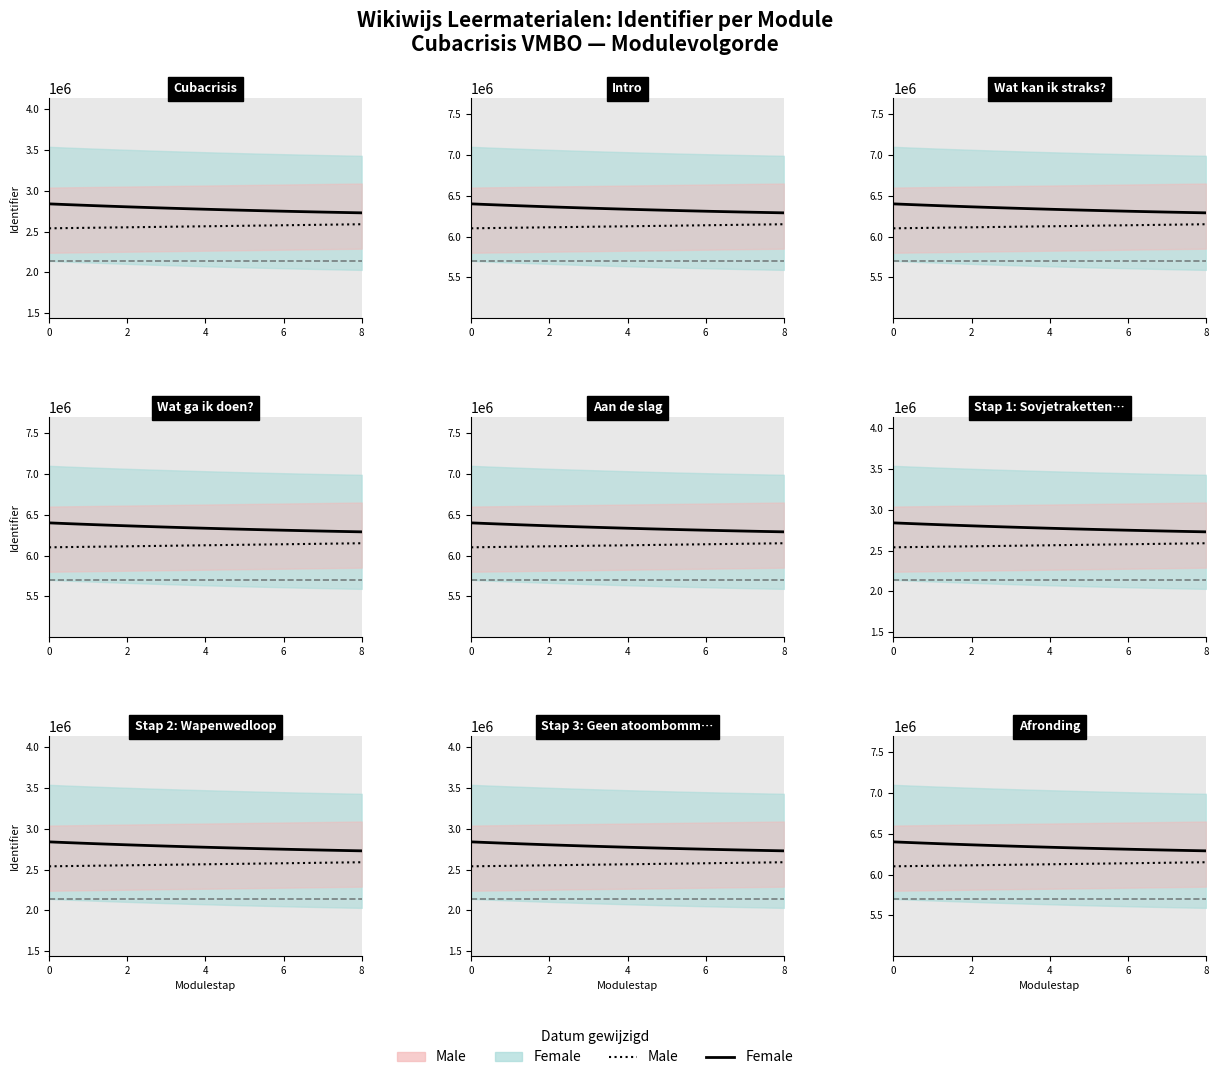

What is the sum of all values?

66371941